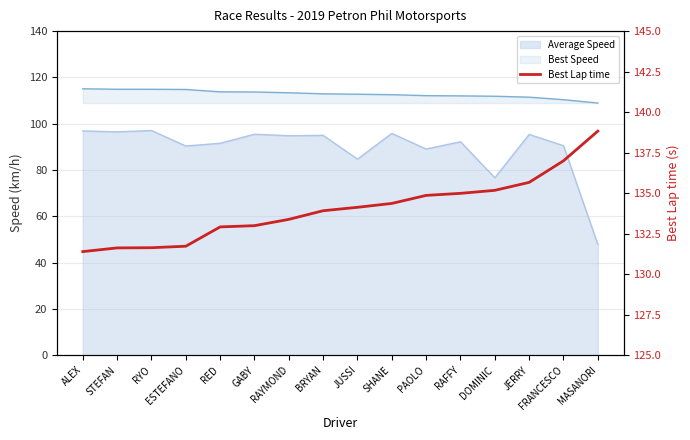

Which label corresponds to the largest value in the chart?

MASANORI